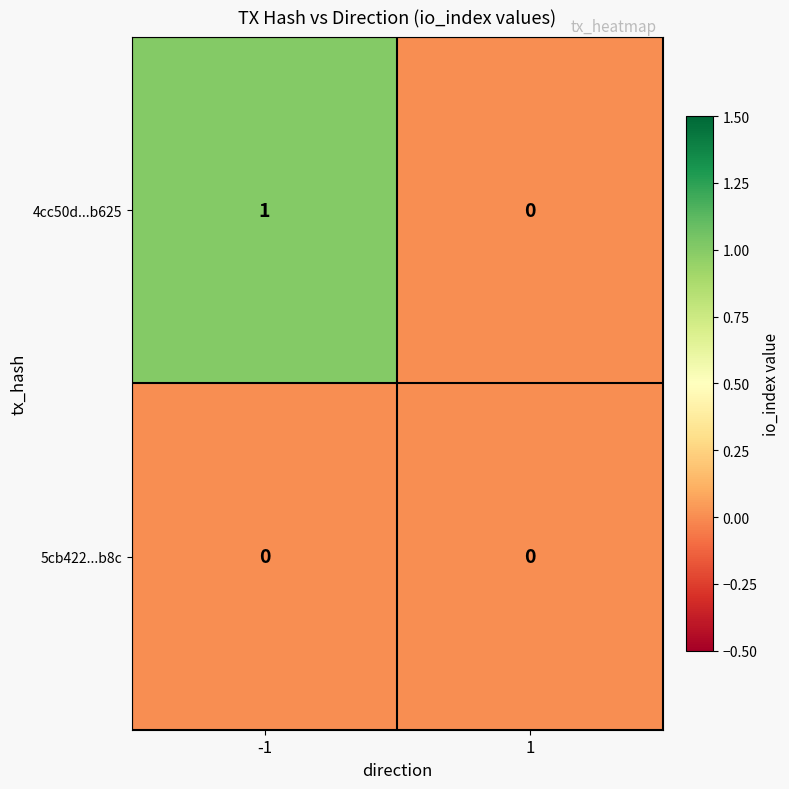

Reading left to right, transcribe all the data shown in this chart.

4cc50d...b625: 1	0
5cb422...b8c: 0	0